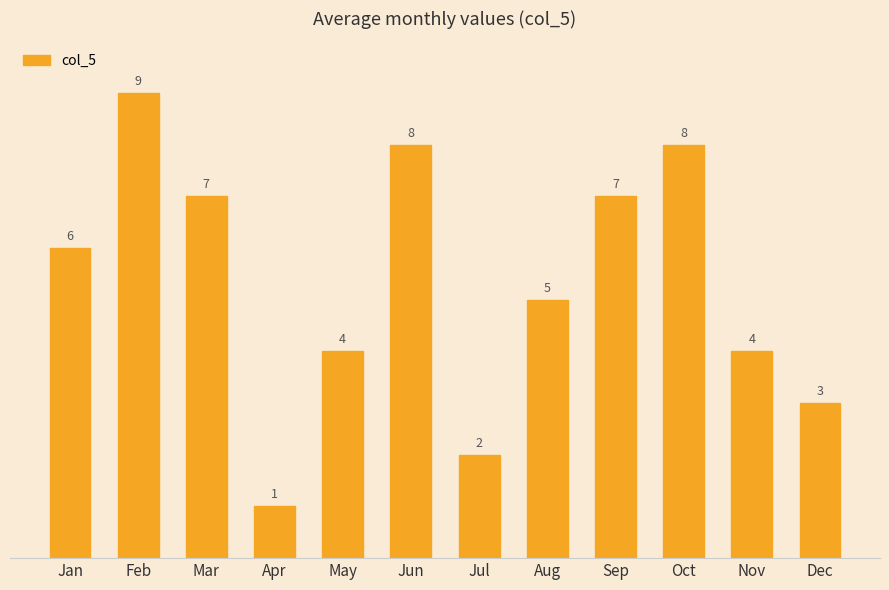

Does the chart contain any negative values?

No